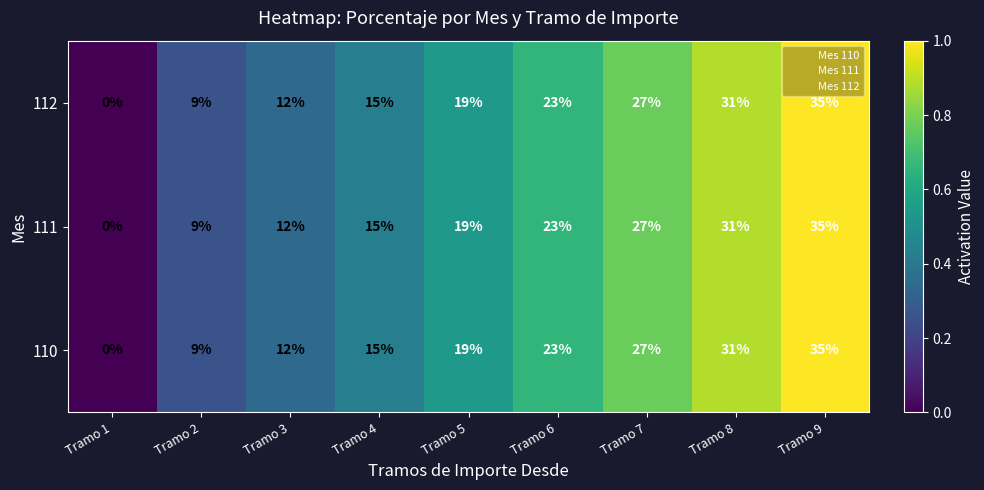

How many data points does each series have?

9